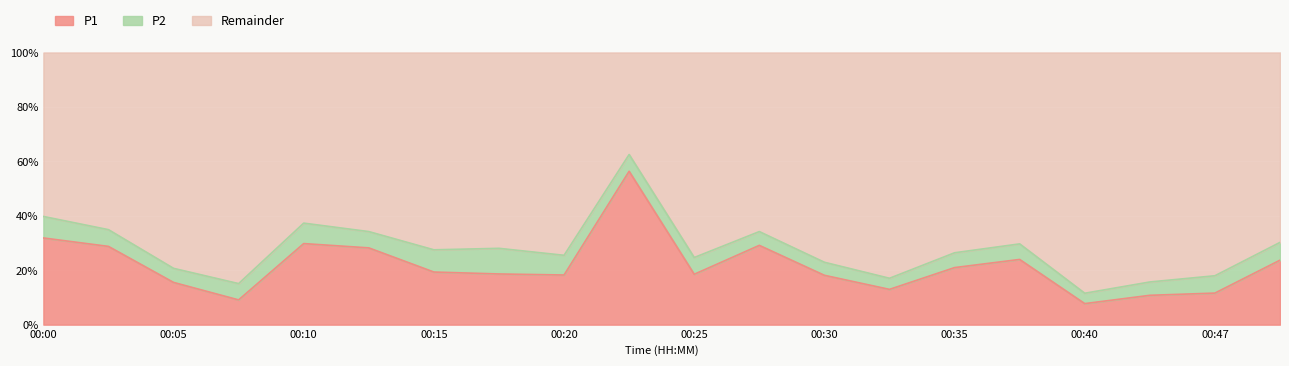

How many points are higher than both their immediate neighbors (excluding endpoints)?

4